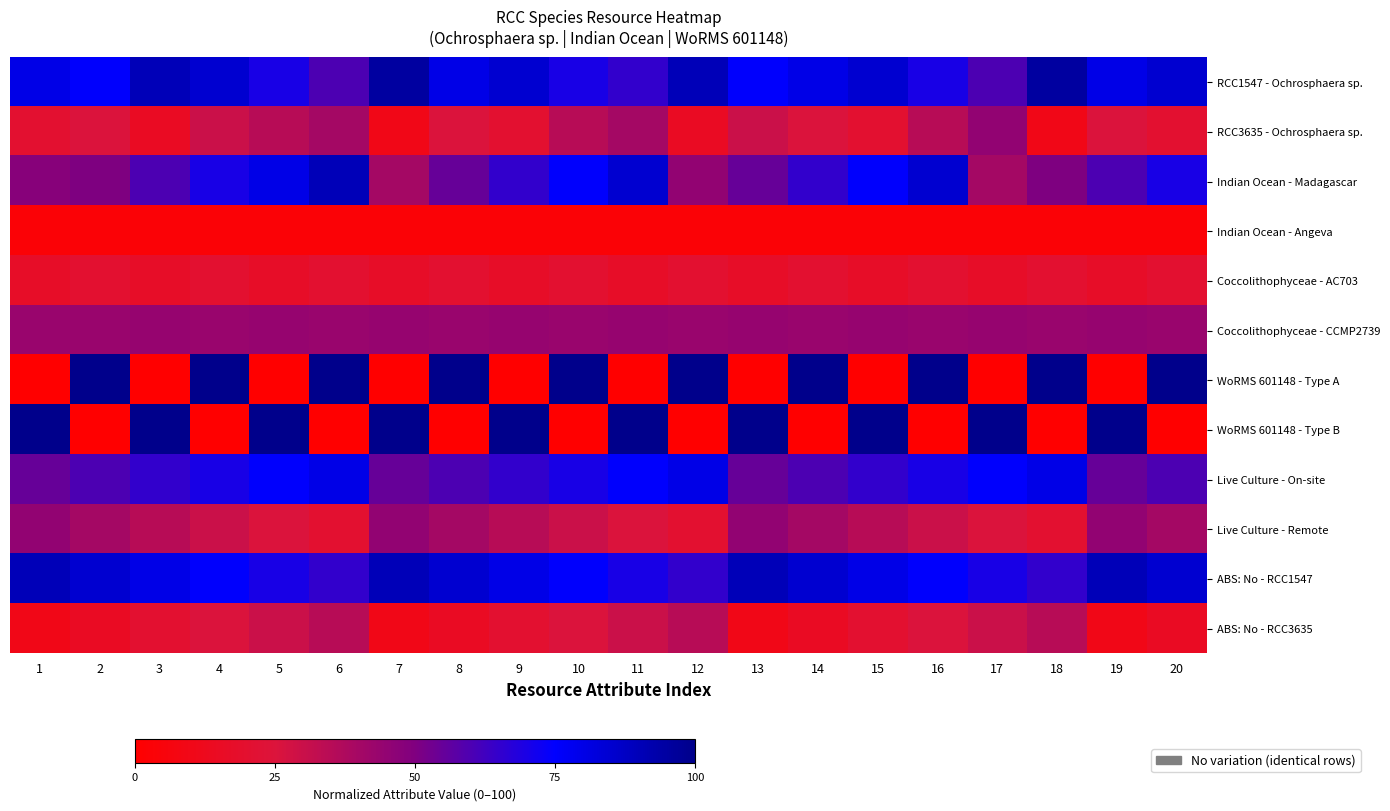

At 2, list the series in order from largest to smallest.

WoRMS 601148 - Type A, ABS: No - RCC1547, RCC1547 - Ochrosphaera sp., Live Culture - On-site, Indian Ocean - Madagascar, Coccolithophyceae - CCMP2739, Live Culture - Remote, RCC3635 - Ochrosphaera sp., Coccolithophyceae - AC703, ABS: No - RCC3635, Indian Ocean - Angeva, WoRMS 601148 - Type B